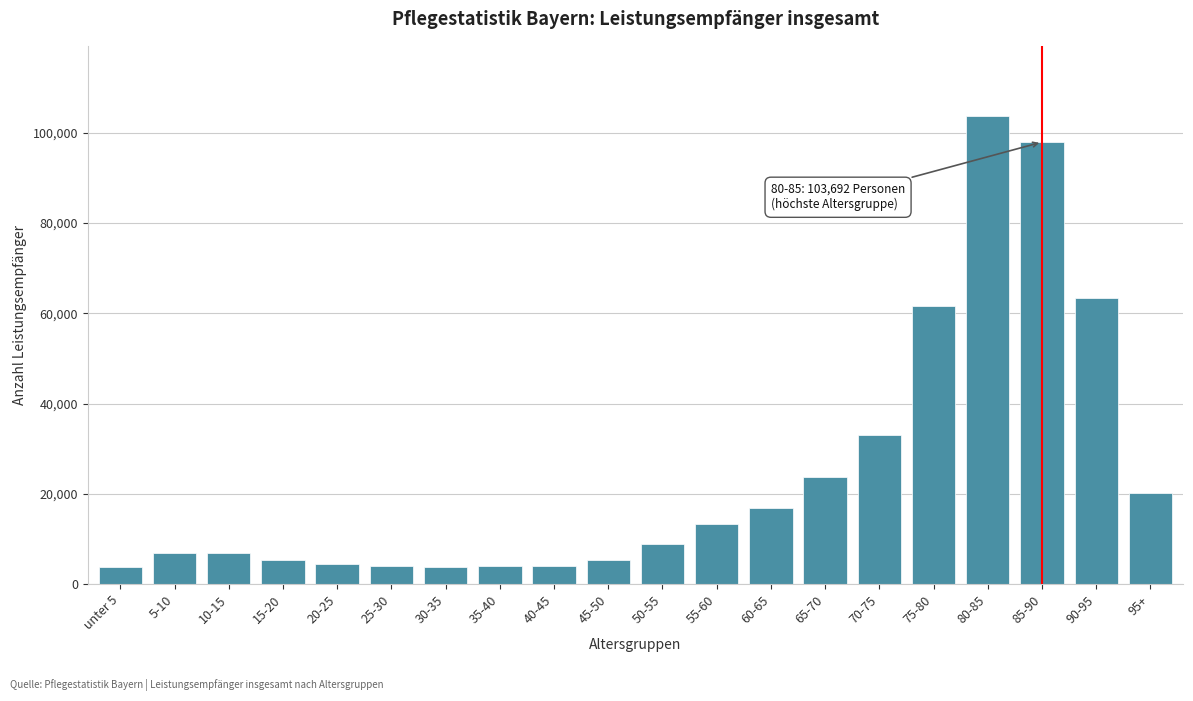

What is the change in value from 50-55 to 65-70?

+14831